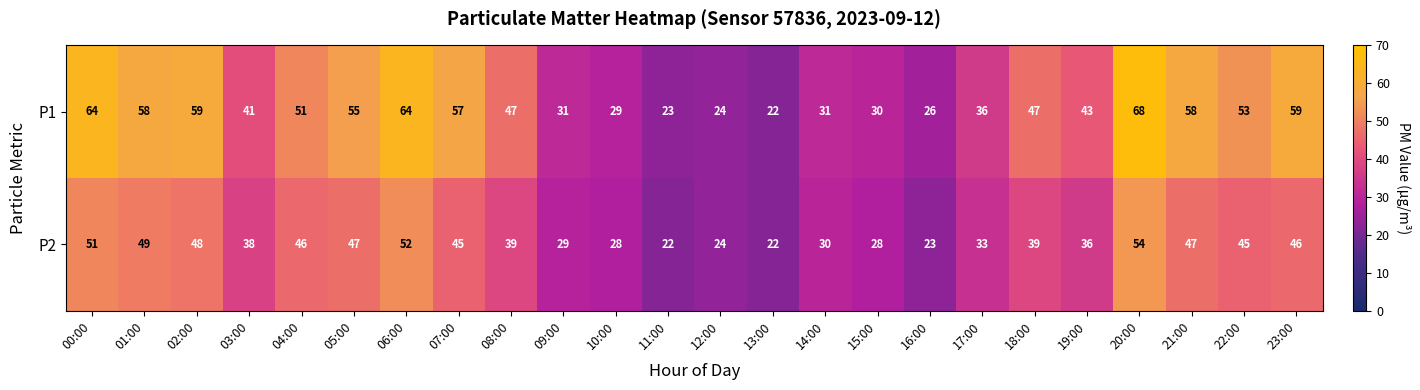

What is the difference between the second highest and second lowest values in the P1 series?

41